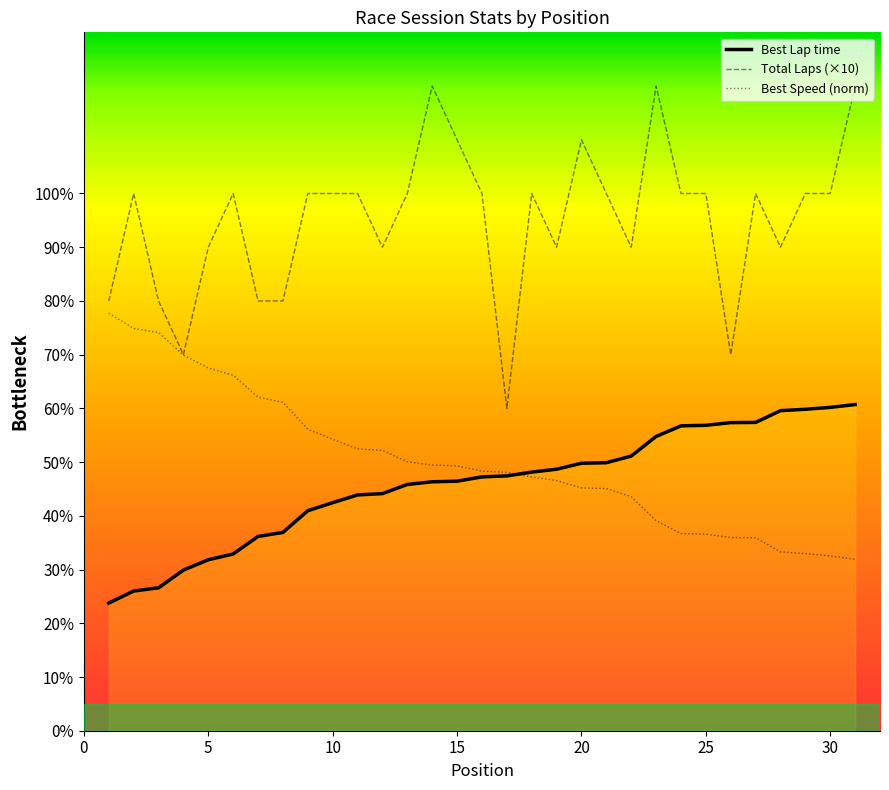

Is the value of Best Speed at 23 greater than the value of Total Laps at 4?

No